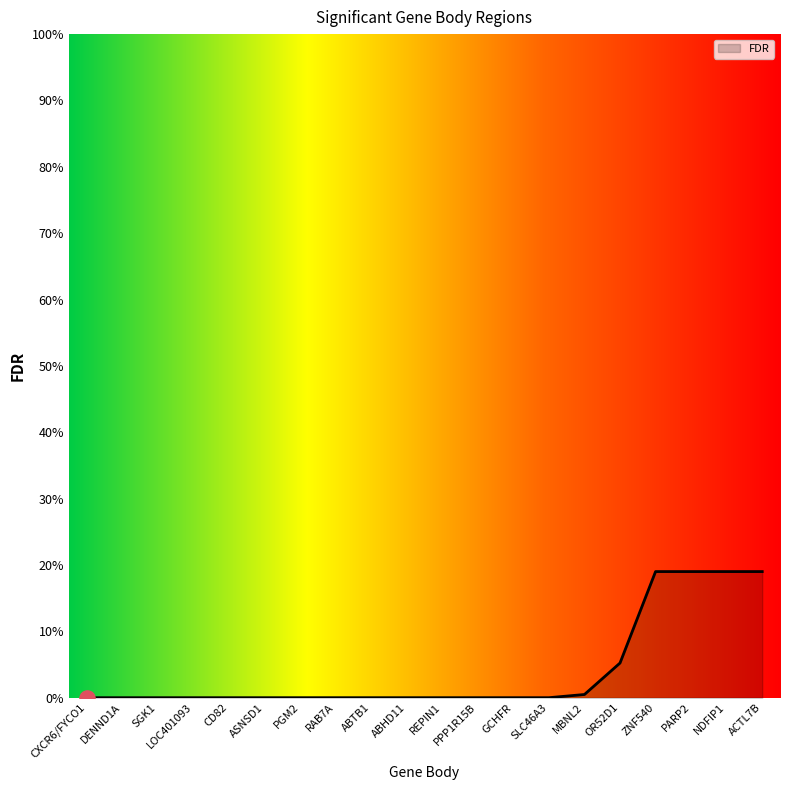

Which has a higher value, ACTL7B or SLC46A3?

ACTL7B